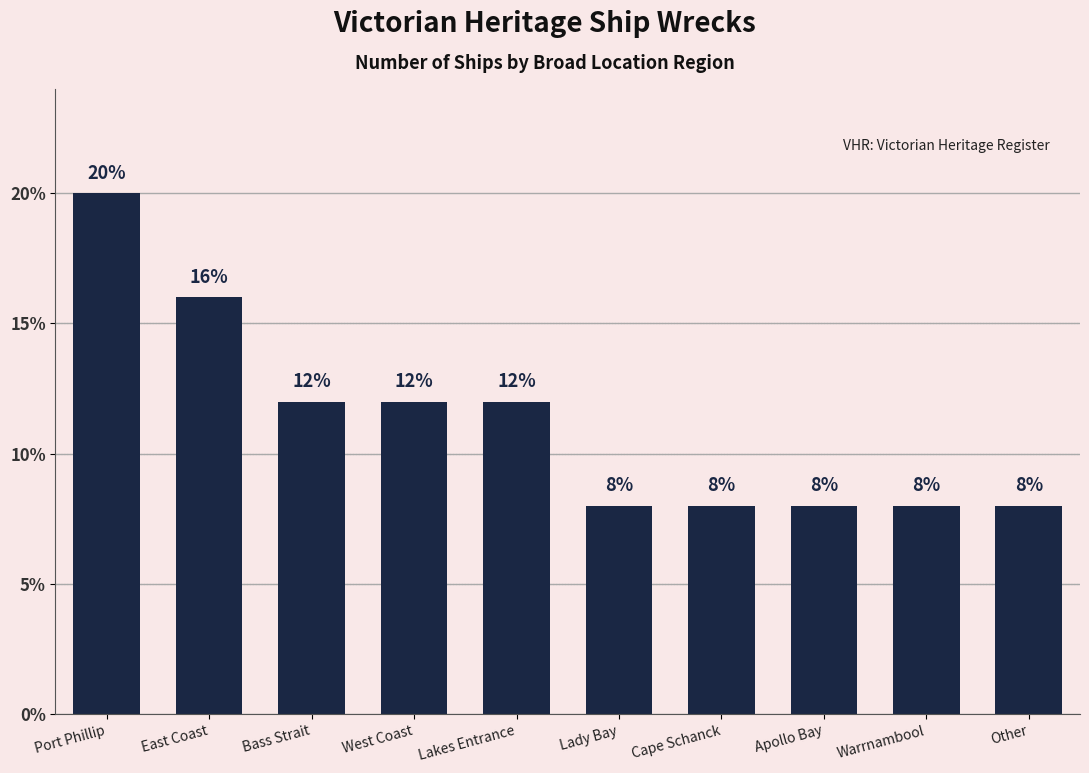

The chart shows a value of 12 at Bass Strait. True or false?

True